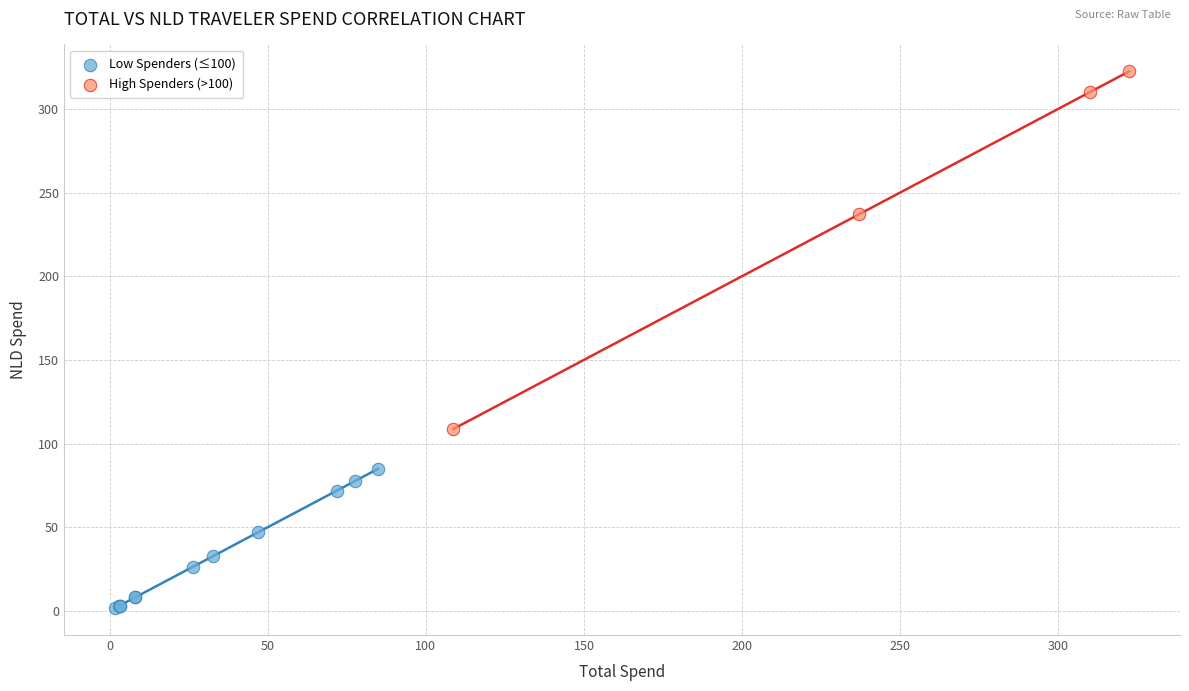

Which series reaches the maximum Y coordinate?

High Spenders (>100)